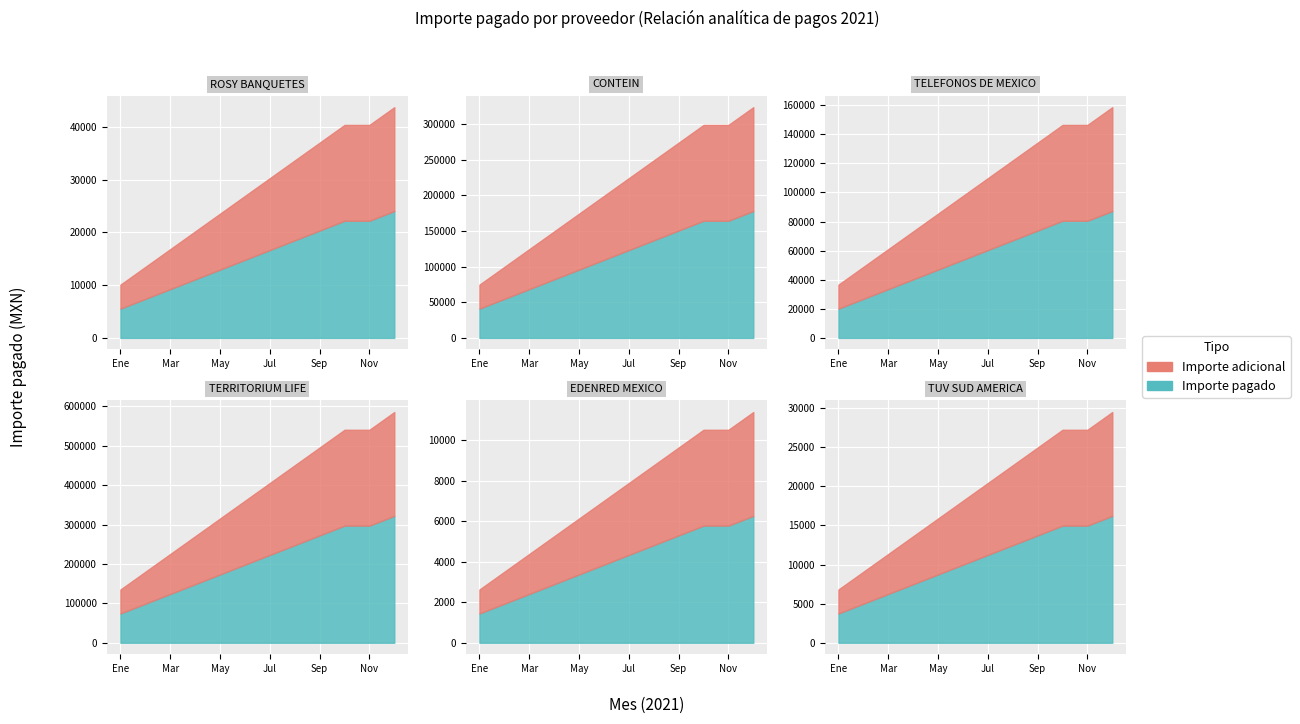

The value of Ejercicio at 3 is 778.9. True or false?

False